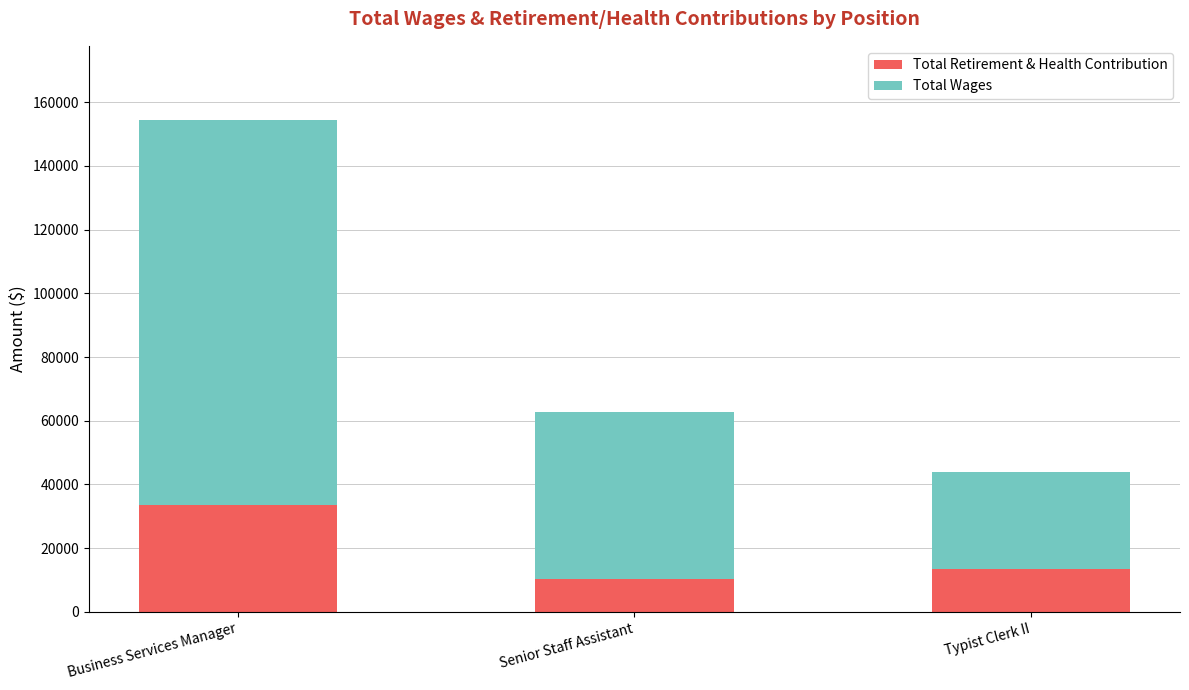

What is the difference between the maximum and minimum values in the Total Retirement & Health Contribution series?

23392